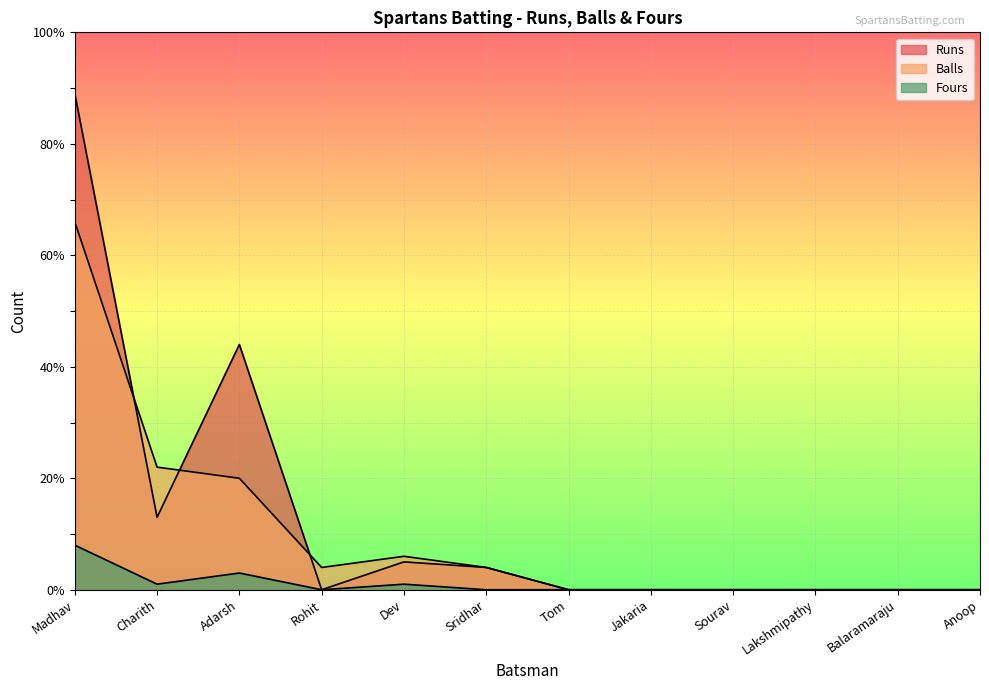

Does the chart display data point markers on the line(s)?

No